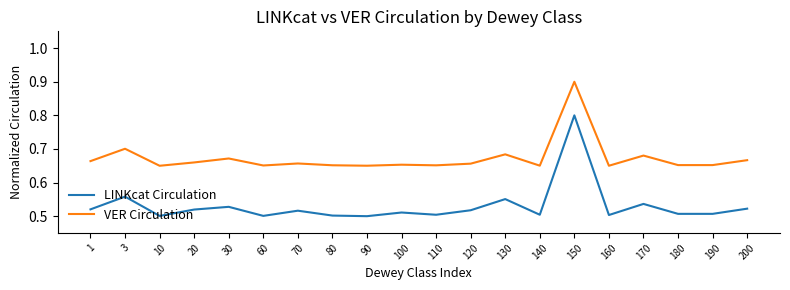

What is the difference between the maximum and second lowest values in the VER Circulation series?

0.2